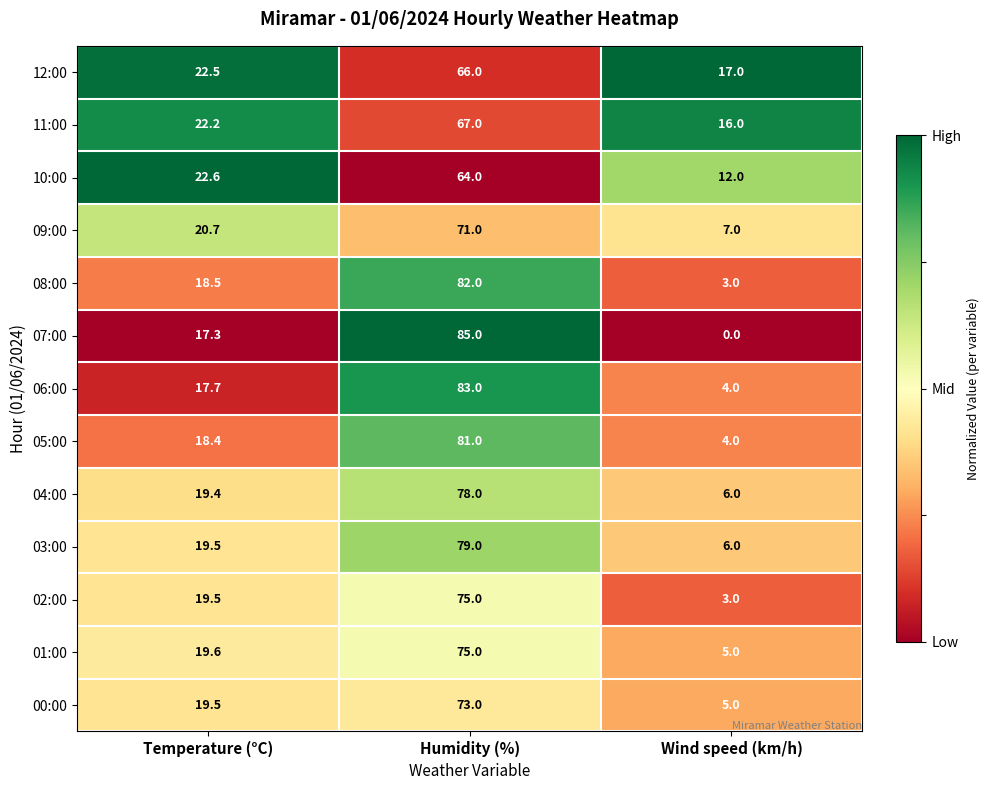

At which label is 07:00 closest to 42?

Temperature (°C)